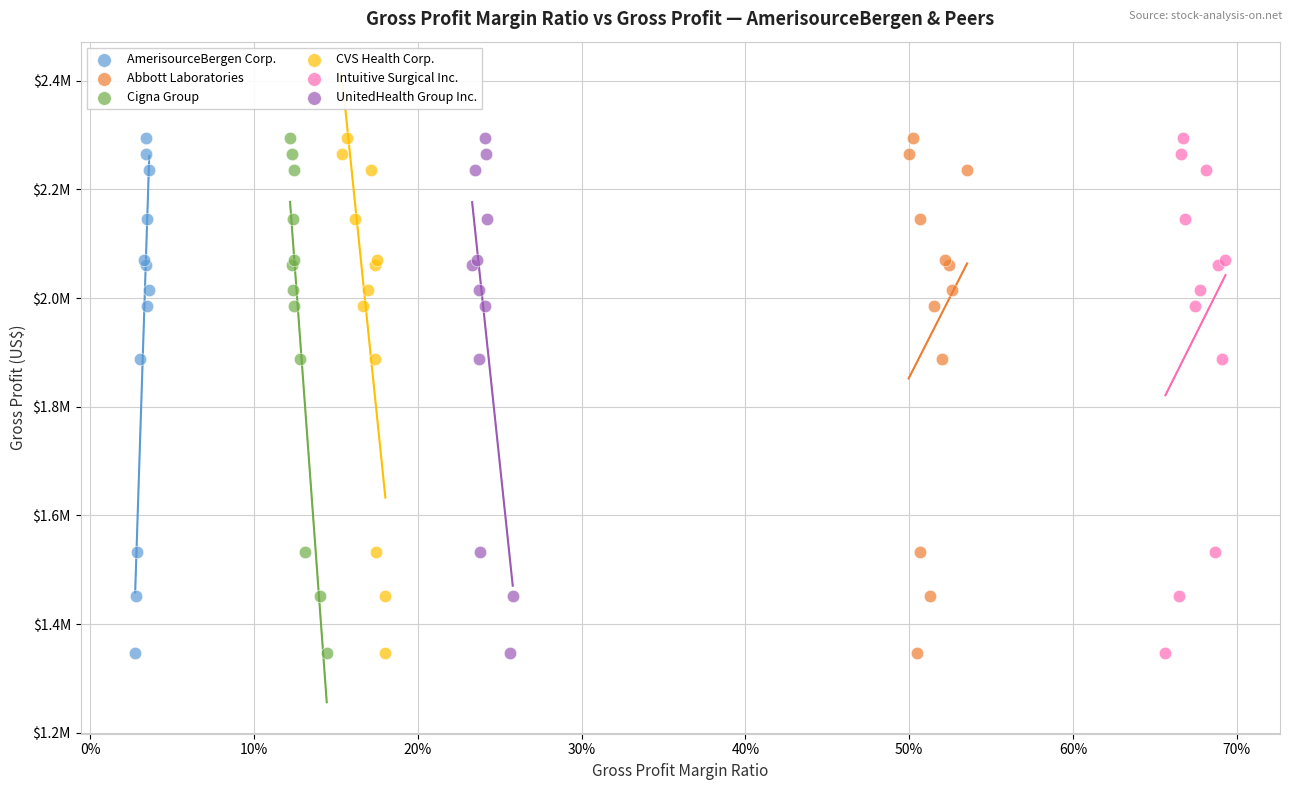

What are all the series names shown in the legend?

AmerisourceBergen Corp., Abbott Laboratories, Cigna Group, CVS Health Corp., Intuitive Surgical Inc., UnitedHealth Group Inc.